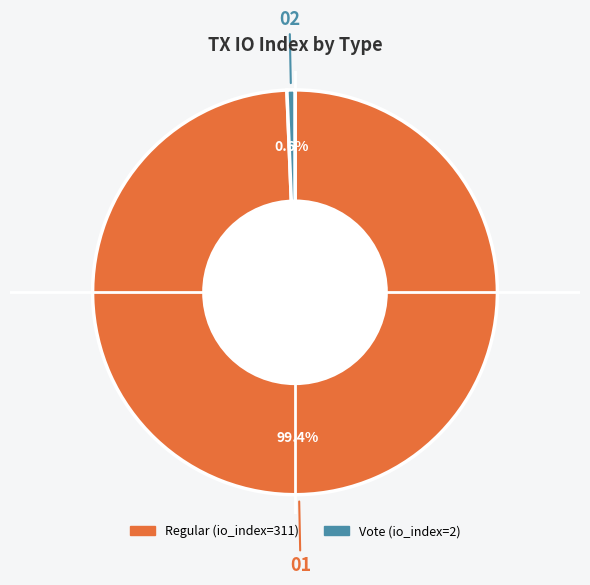

What is the smallest slice in the pie chart?

Vote (io_index=2)